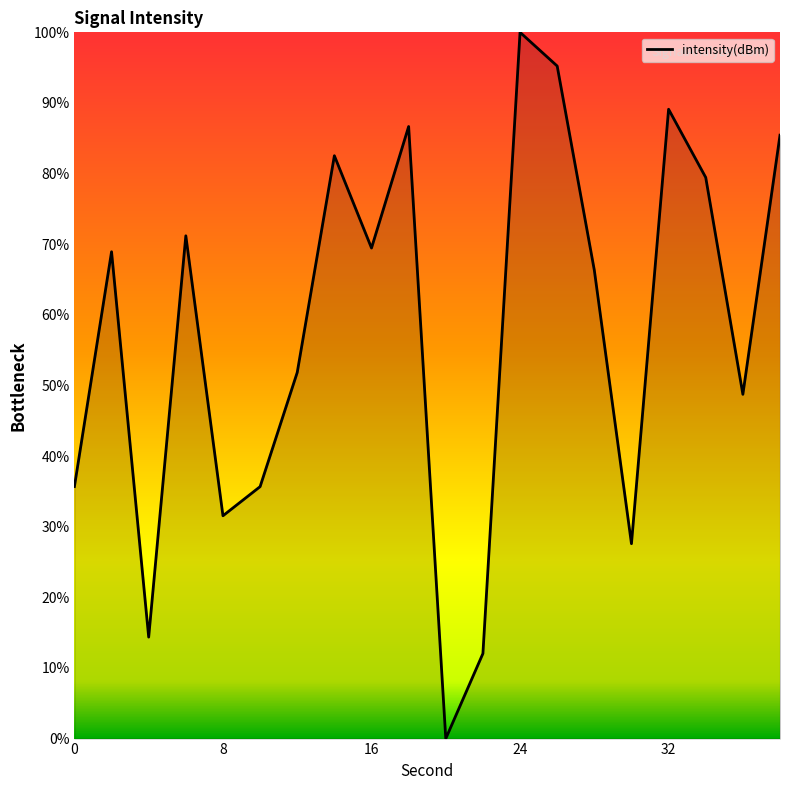

True or false: there are more than 2 points higher than both neighbors.

True